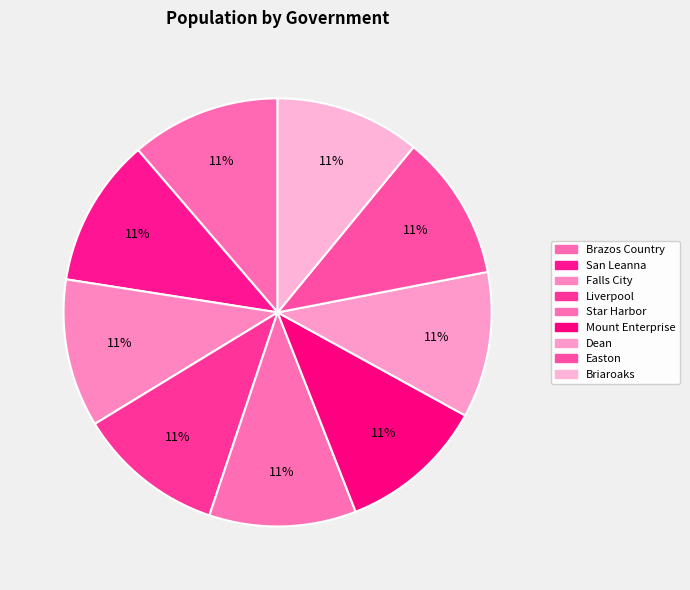

Count the number of slices in the pie.

9